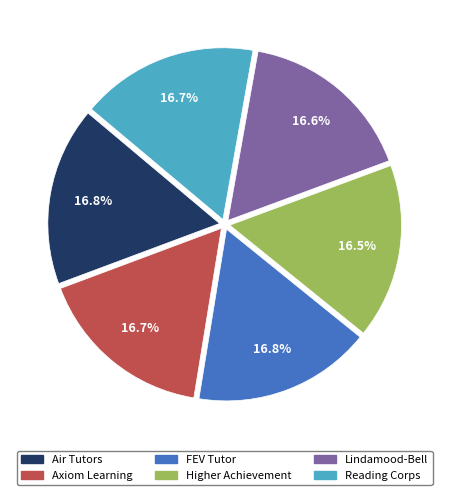

What is the ratio of the value at Reading Corps to the value at Lindamood-Bell?

1.0